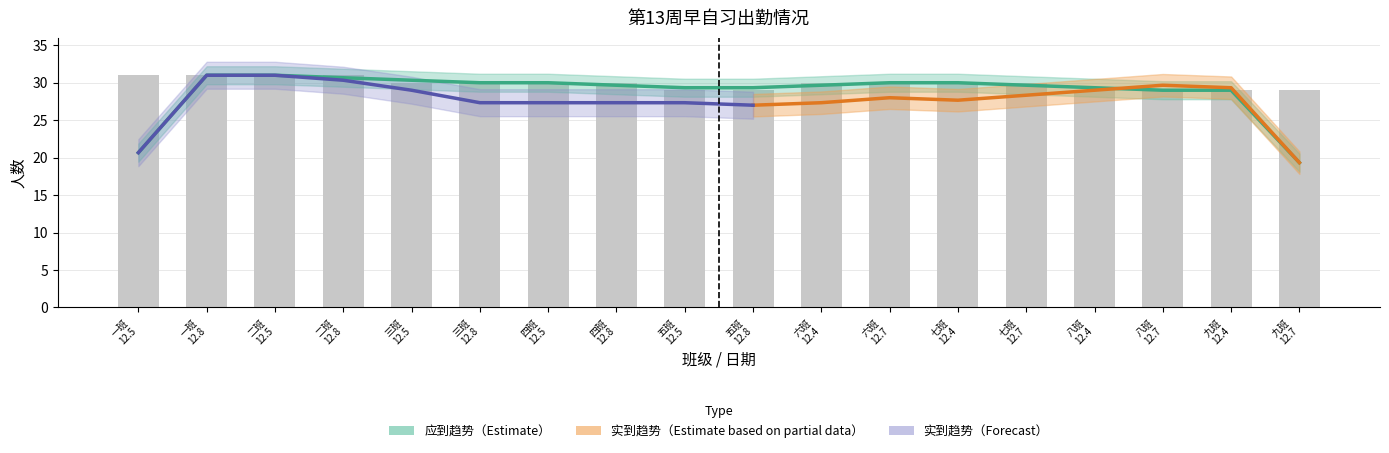

What is the sum of the values at 七班 12.4 and 四班 12.5?

60